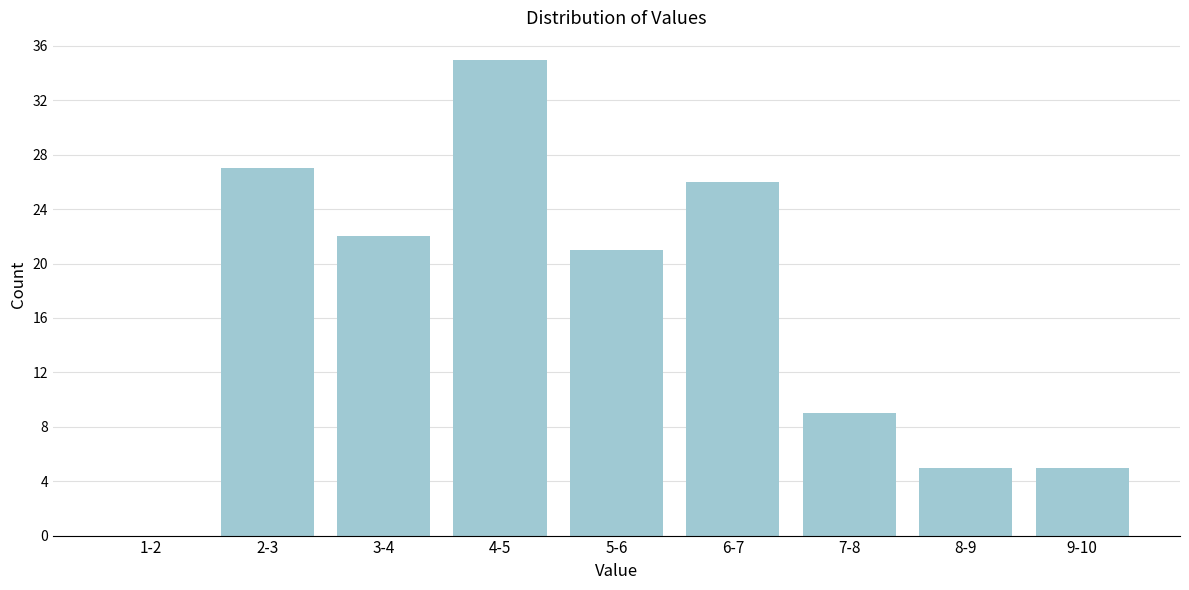

Reading right to left, extract all data points from this chart.

9-10=5	8-9=5	7-8=9	6-7=26	5-6=21	4-5=35	3-4=22	2-3=27	1-2=0